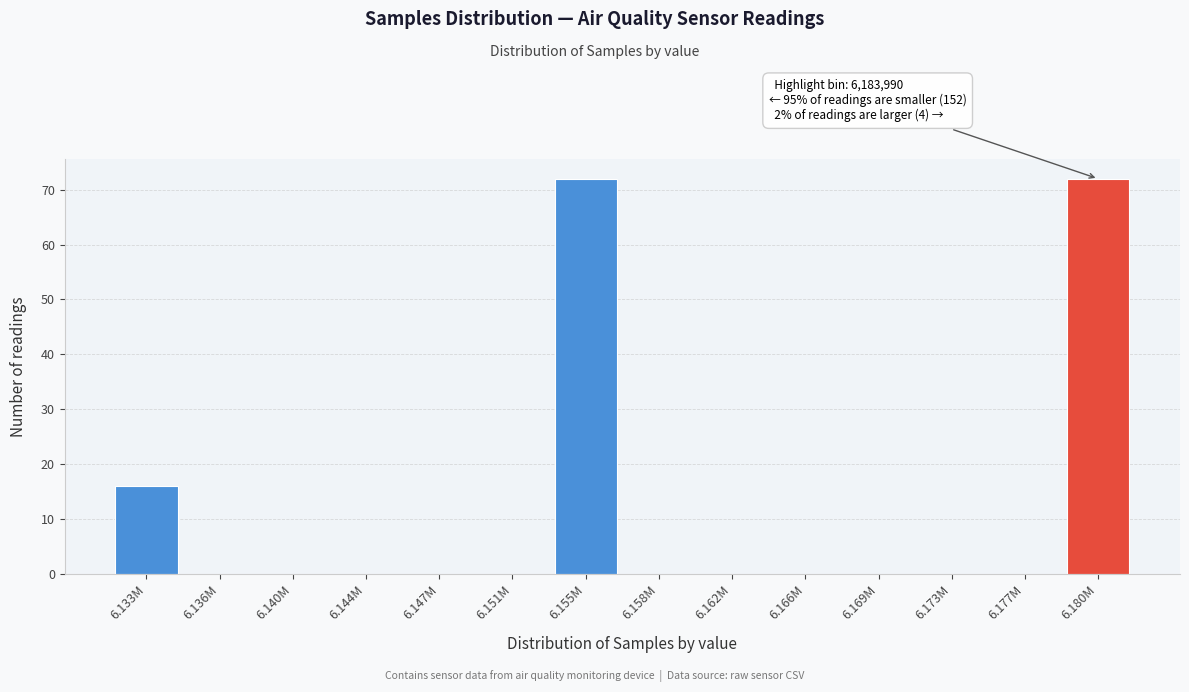

Reading right to left, transcribe all the data shown in this chart.

6.180M=72	6.177M=0	6.173M=0	6.169M=0	6.166M=0	6.162M=0	6.158M=0	6.155M=72	6.151M=0	6.147M=0	6.144M=0	6.140M=0	6.136M=0	6.133M=16